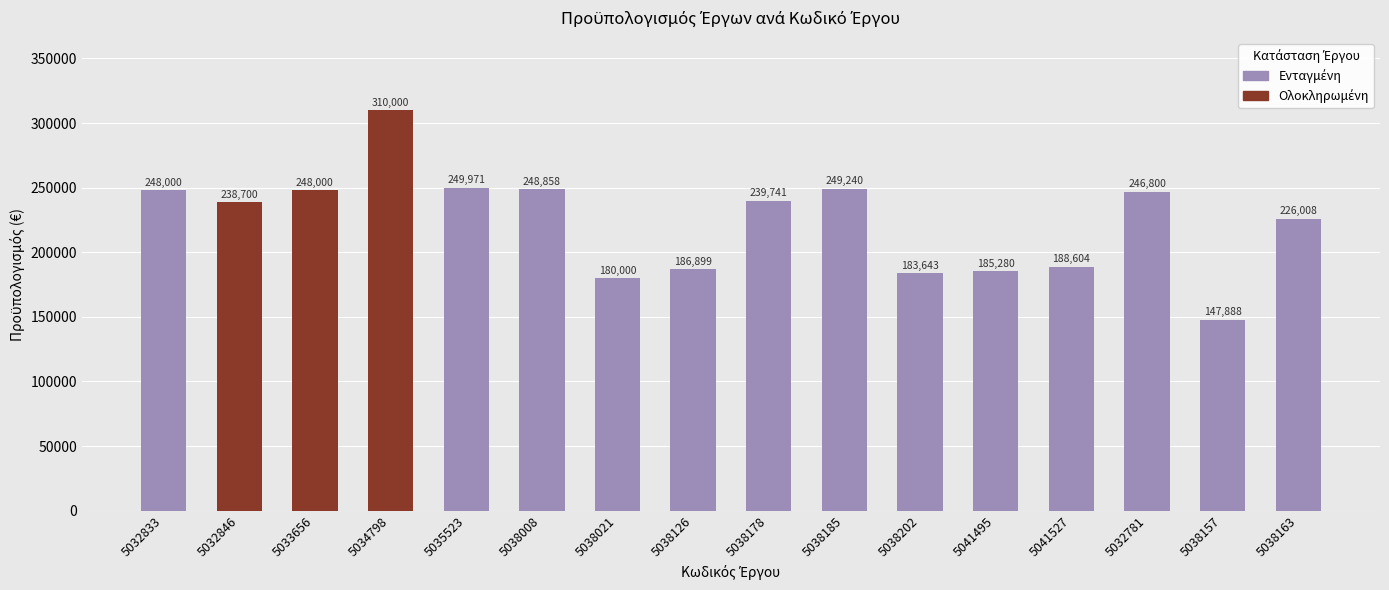

Is it true that the value at 5032846 is 238700.0?

True